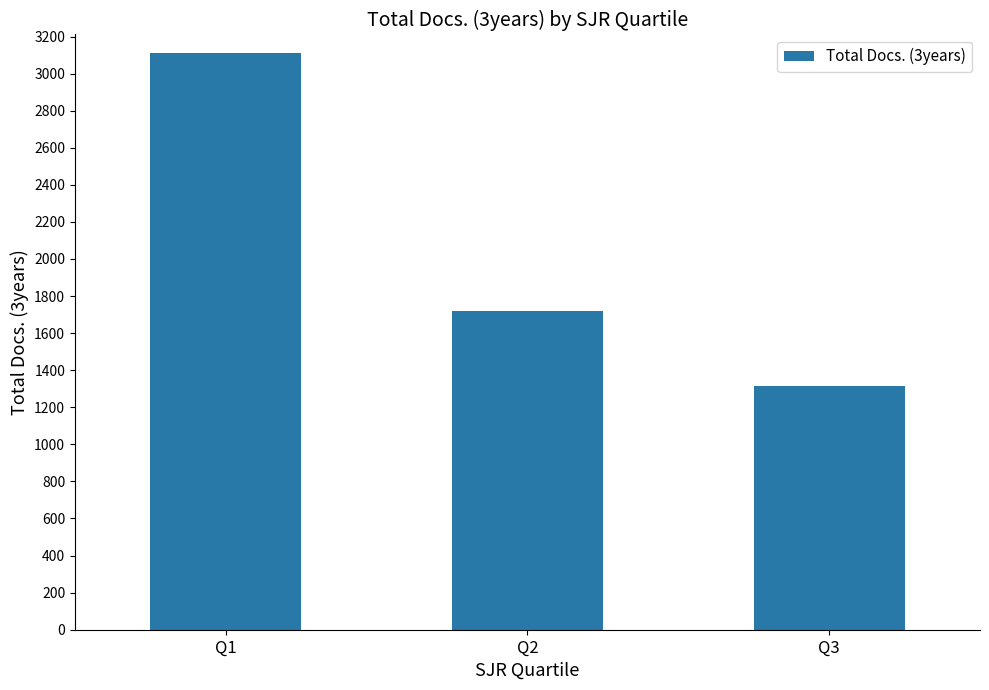

What is the difference between the second highest and minimum values?

405